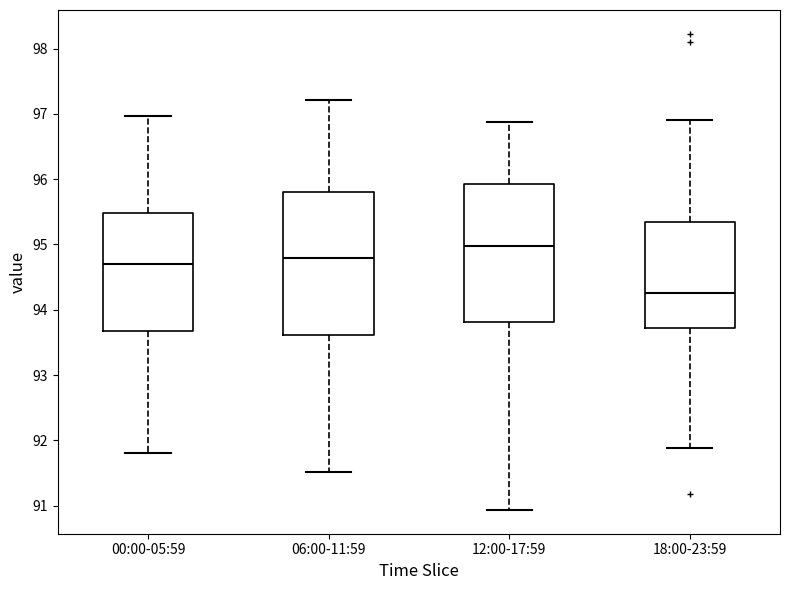

Reading left to right, transcribe this box plot: for each box, give where its median line is, the range the box spans, and where its two whiskers end, as read against the y-axis. The values are not printed on the chart, so give them approximately, as read against the axis.

00:00-05:59: median 94.7, box 93.7 to 95.5, whiskers 91.8 to 97.0
06:00-11:59: median 94.8, box 93.6 to 95.8, whiskers 91.5 to 97.2
12:00-17:59: median 95.0, box 93.8 to 95.9, whiskers 90.9 to 96.9
18:00-23:59: median 94.3, box 93.7 to 95.3, whiskers 91.9 to 96.9